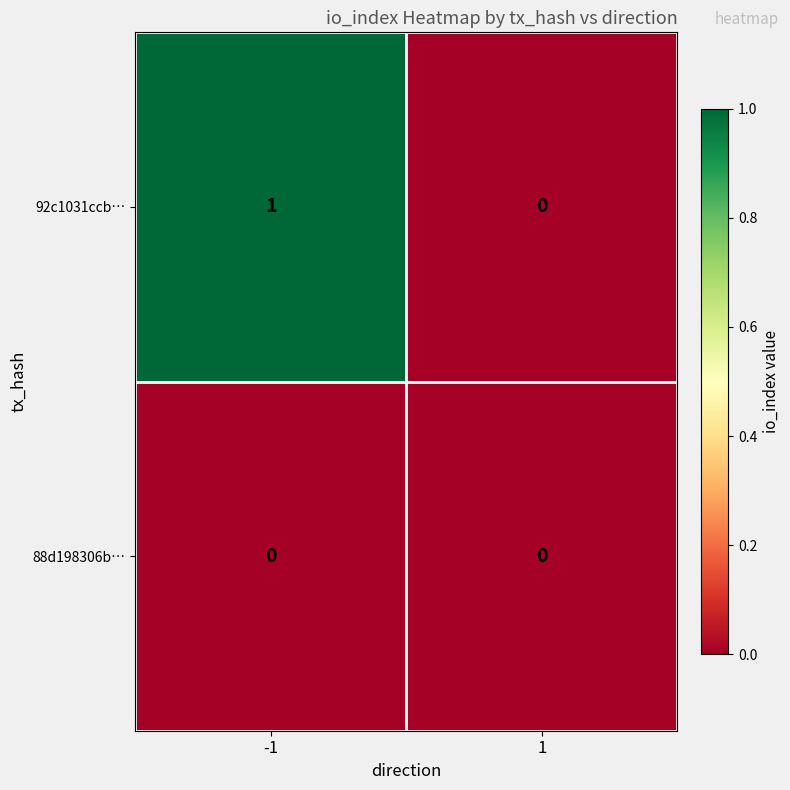

How many distinct data groups are displayed?

2